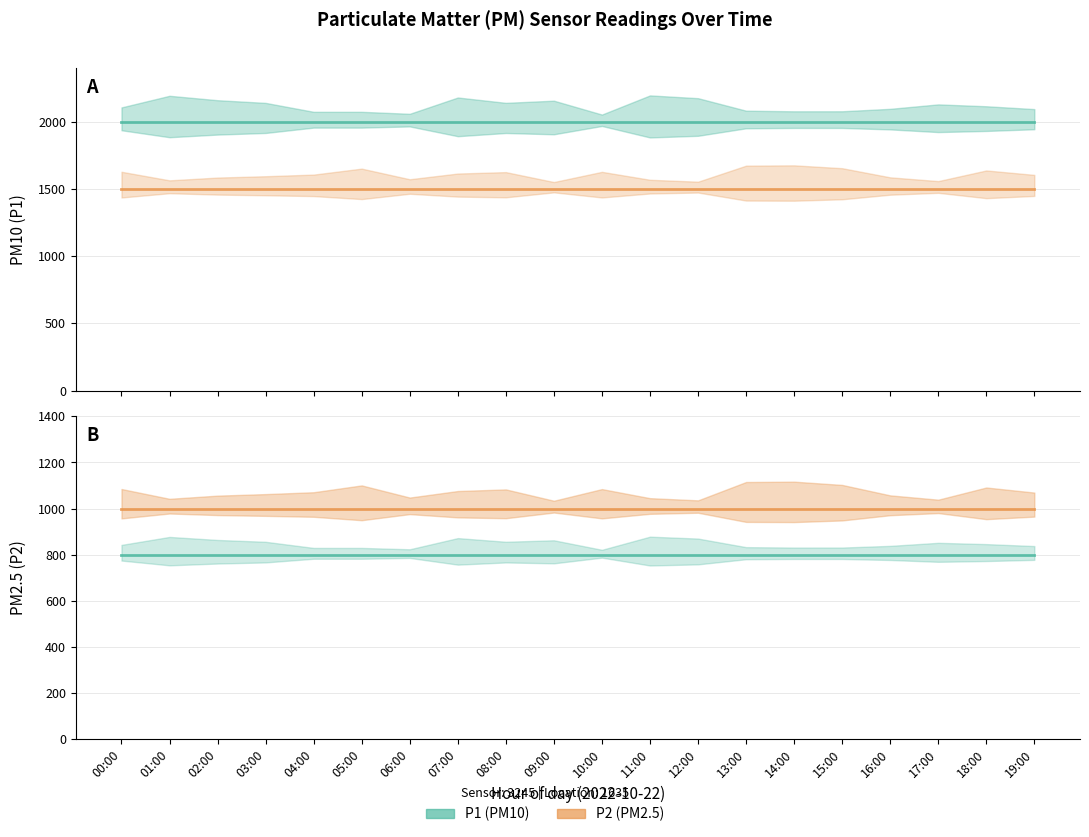

Which series has the largest range (max minus min)?

P1